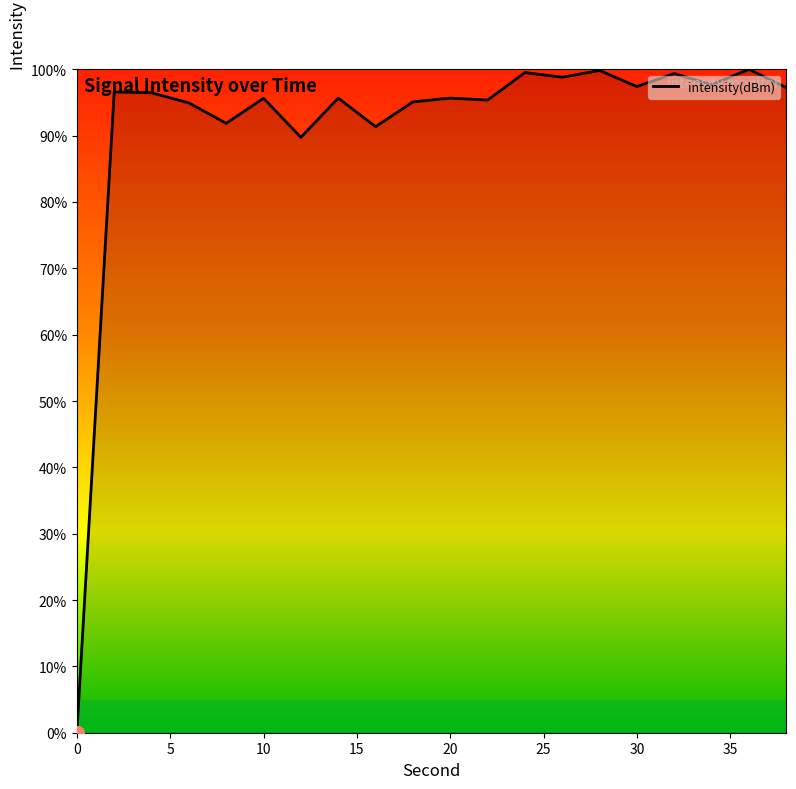

What is the difference between the maximum and minimum values?

100.0